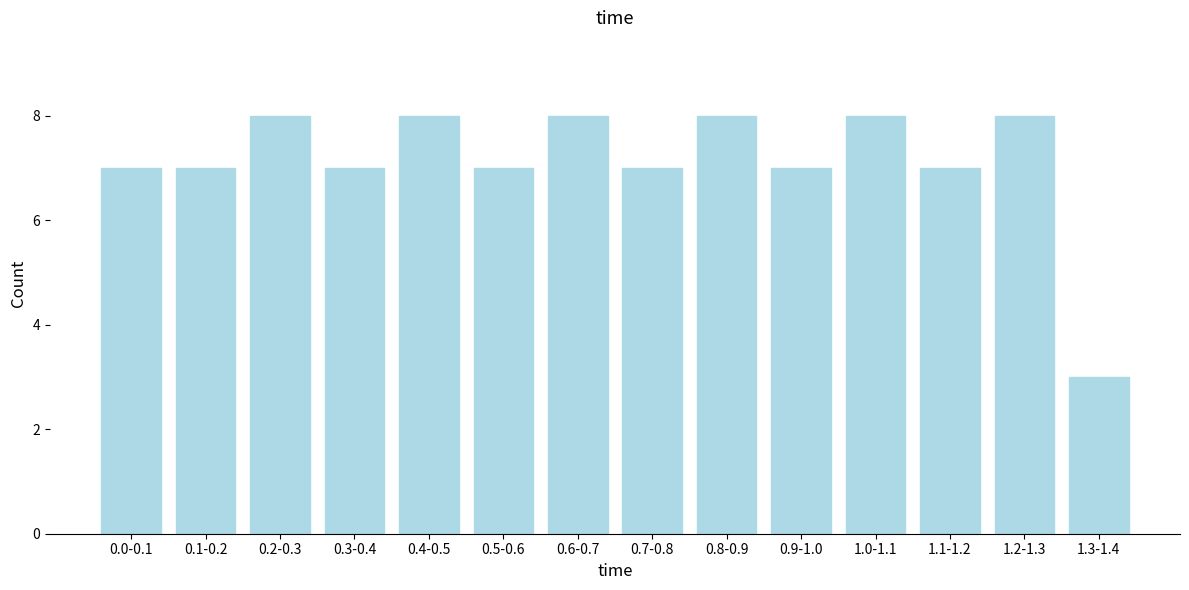

Reading right to left, extract all data points from this chart.

1.3-1.4=3	1.2-1.3=8	1.1-1.2=7	1.0-1.1=8	0.9-1.0=7	0.8-0.9=8	0.7-0.8=7	0.6-0.7=8	0.5-0.6=7	0.4-0.5=8	0.3-0.4=7	0.2-0.3=8	0.1-0.2=7	0.0-0.1=7